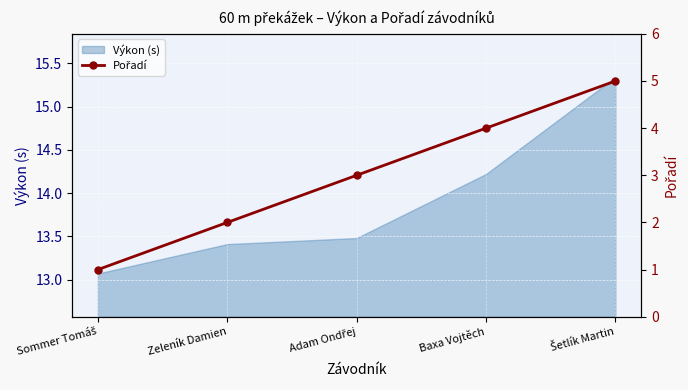

What is the label of the 2nd point from the right?

Baxa Vojtěch